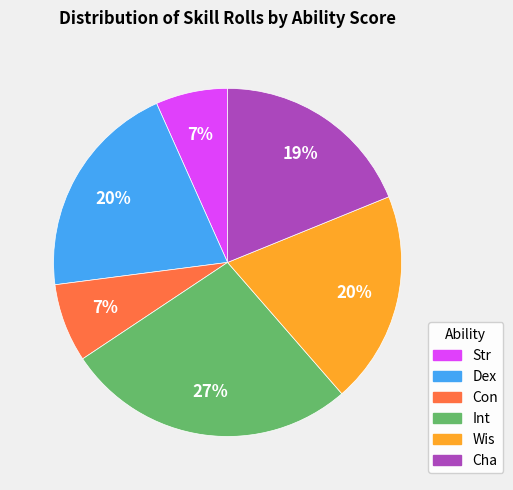

Is there any slice that represents more than half of the pie?

No